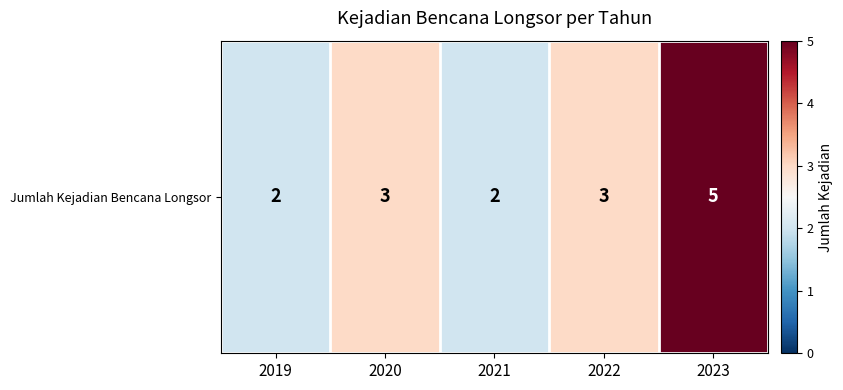

What is the change in value from 2022 to 2023?

+2